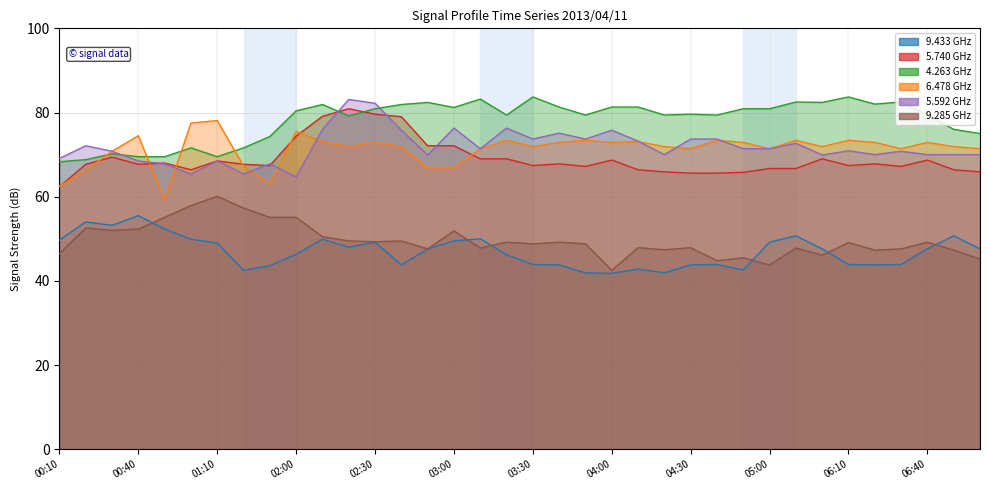

What position from the left is 04:40?

26